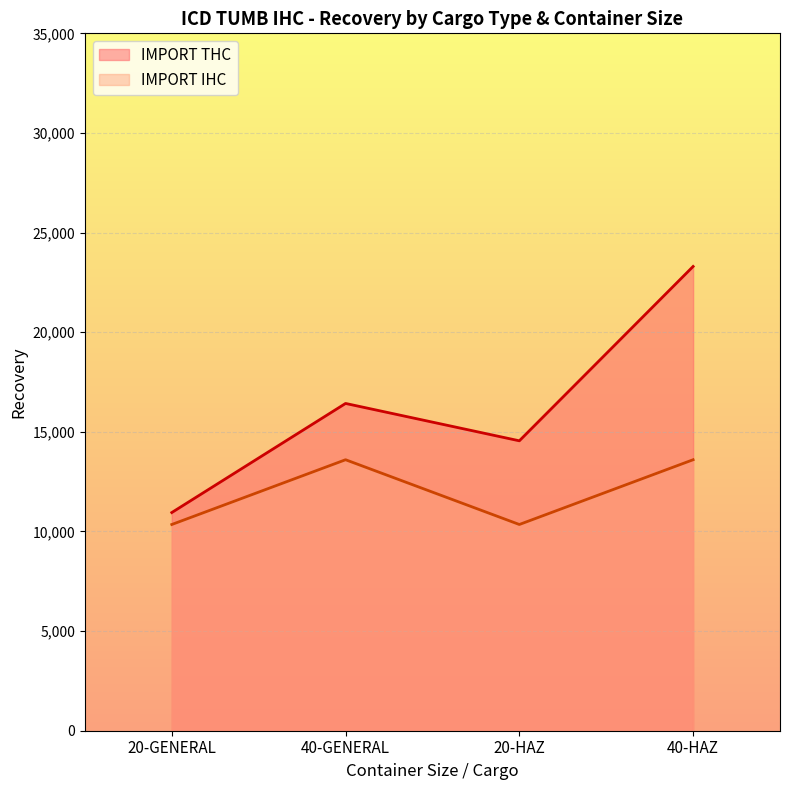

What is the label of the 4th point from the left?

40-HAZ